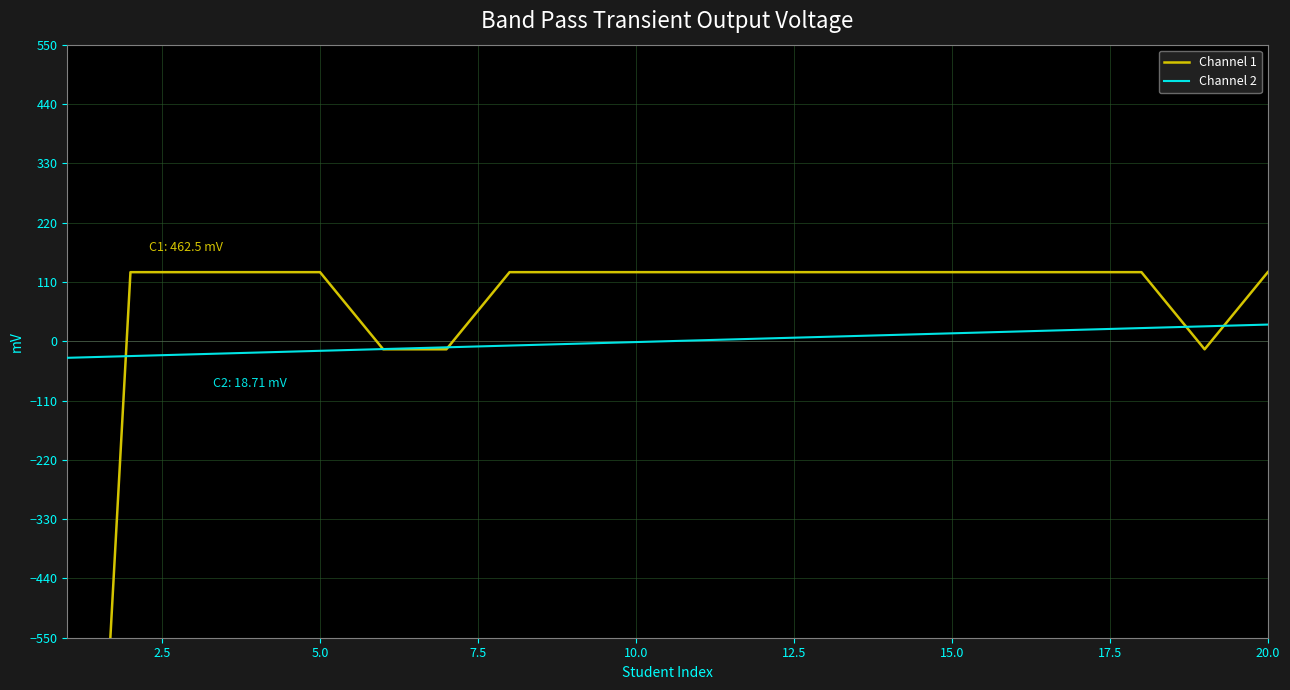

True or false: Channel 2 has more than 2 interior local peaks.

False